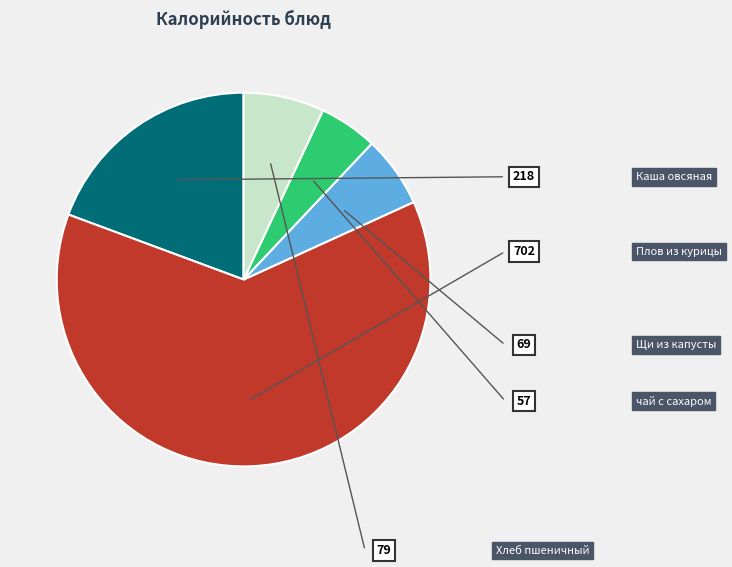

Which slice is the largest?

Плов из курицы